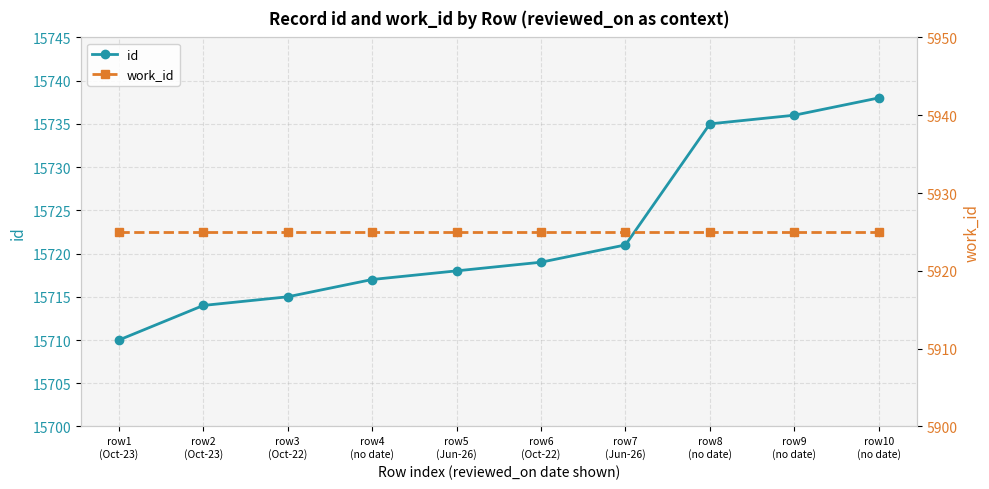

The value of work_id at row3
(Oct-22) is 1561. True or false?

False